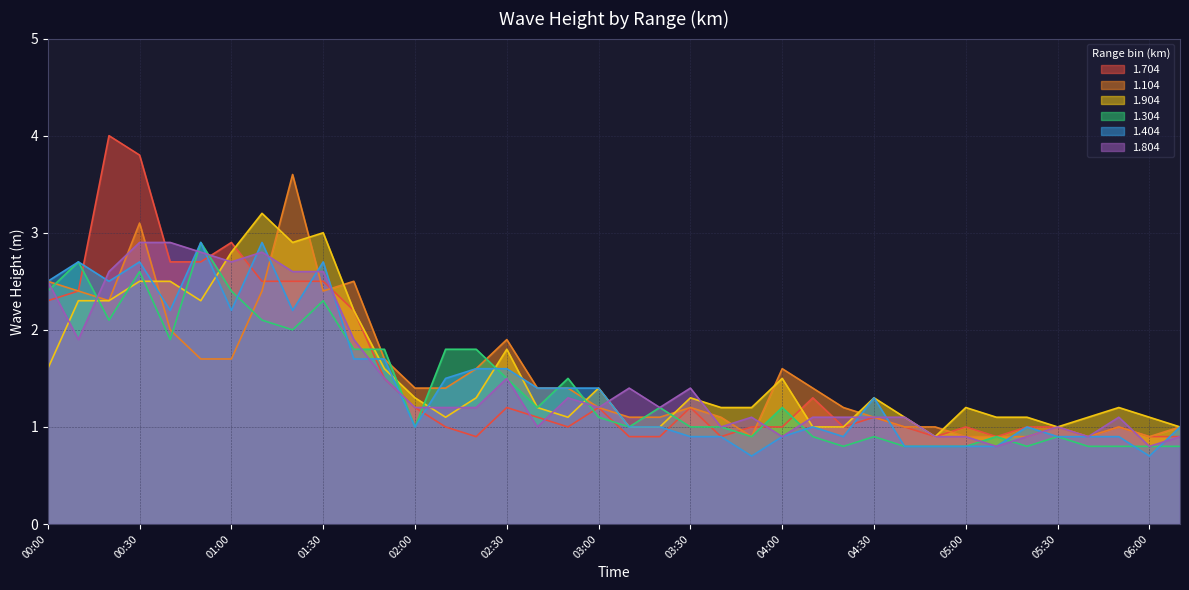

At how many categories does at least one series exceed 2?

11